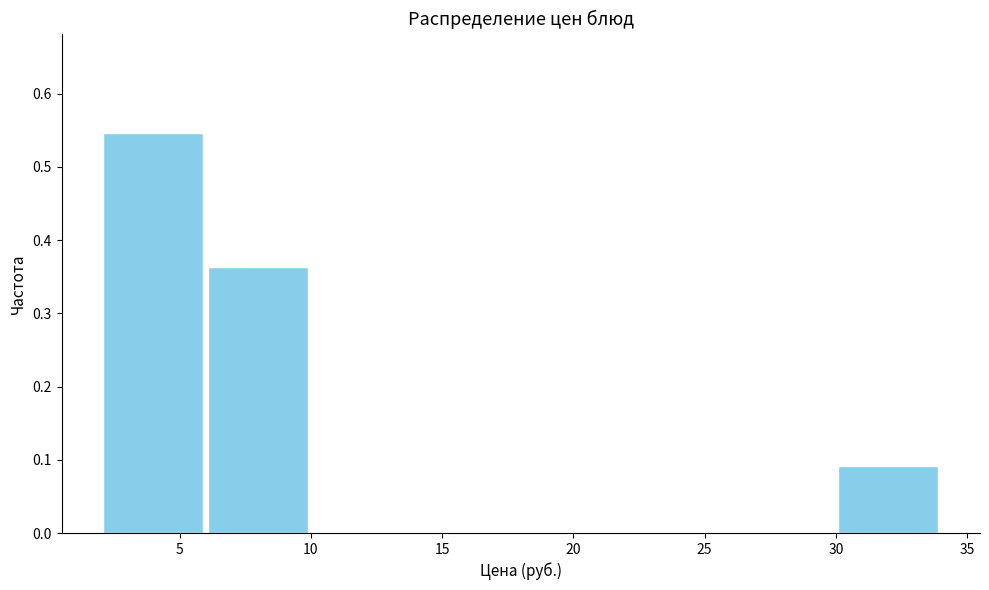

Over which range of the x-axis is the bar tallest?

2 to 6